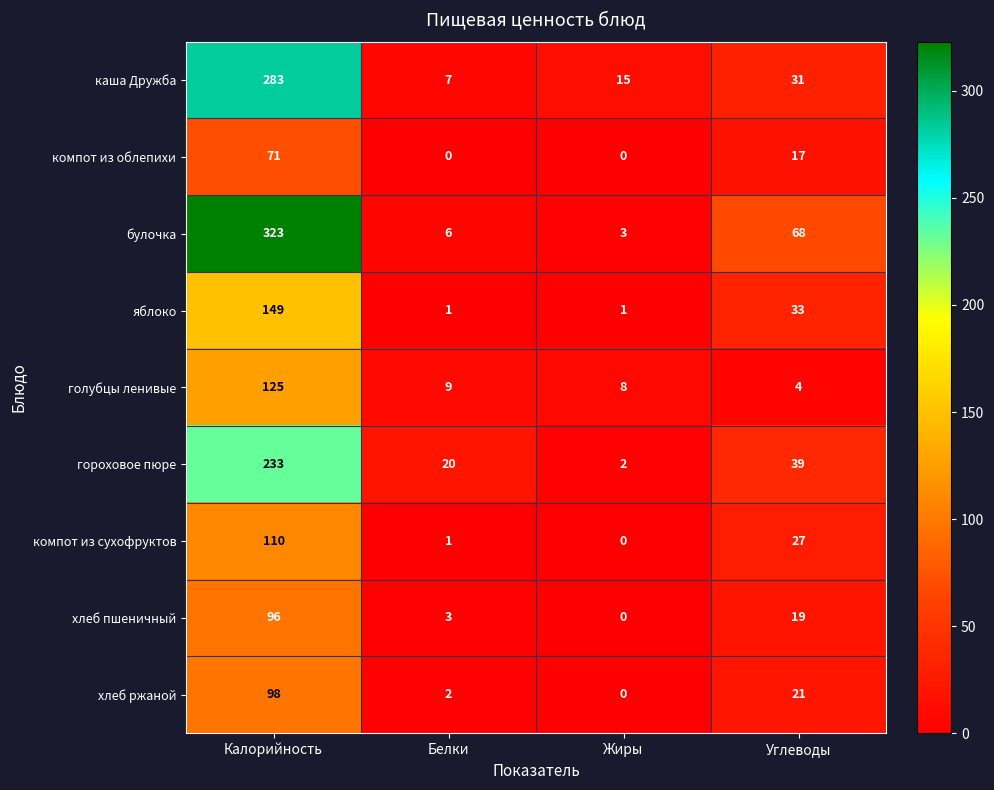

Which series changed the most between Калорийность and Углеводы?

булочка